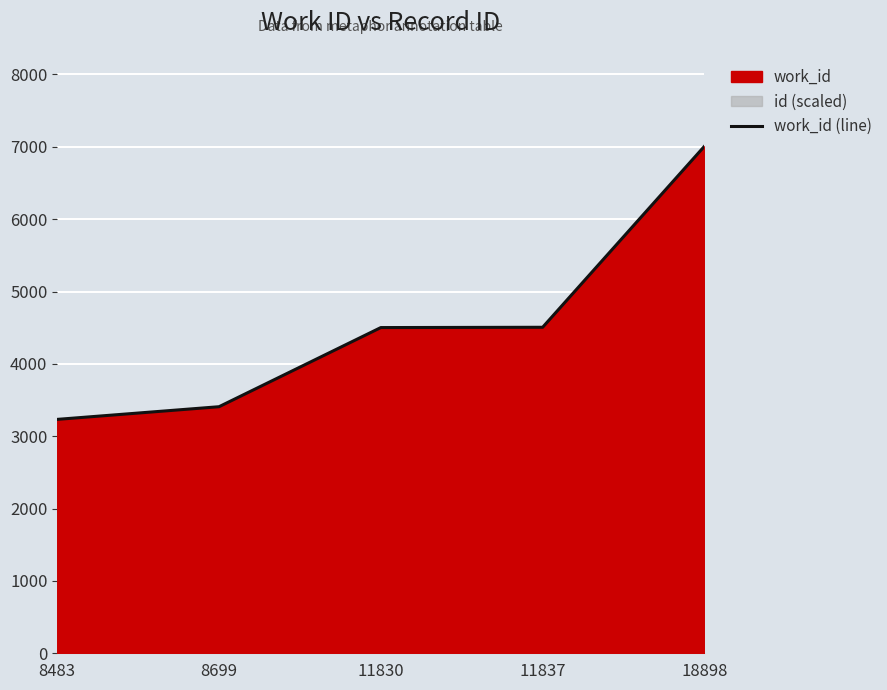

What is the change in value from 8699 to 11830?

+1094